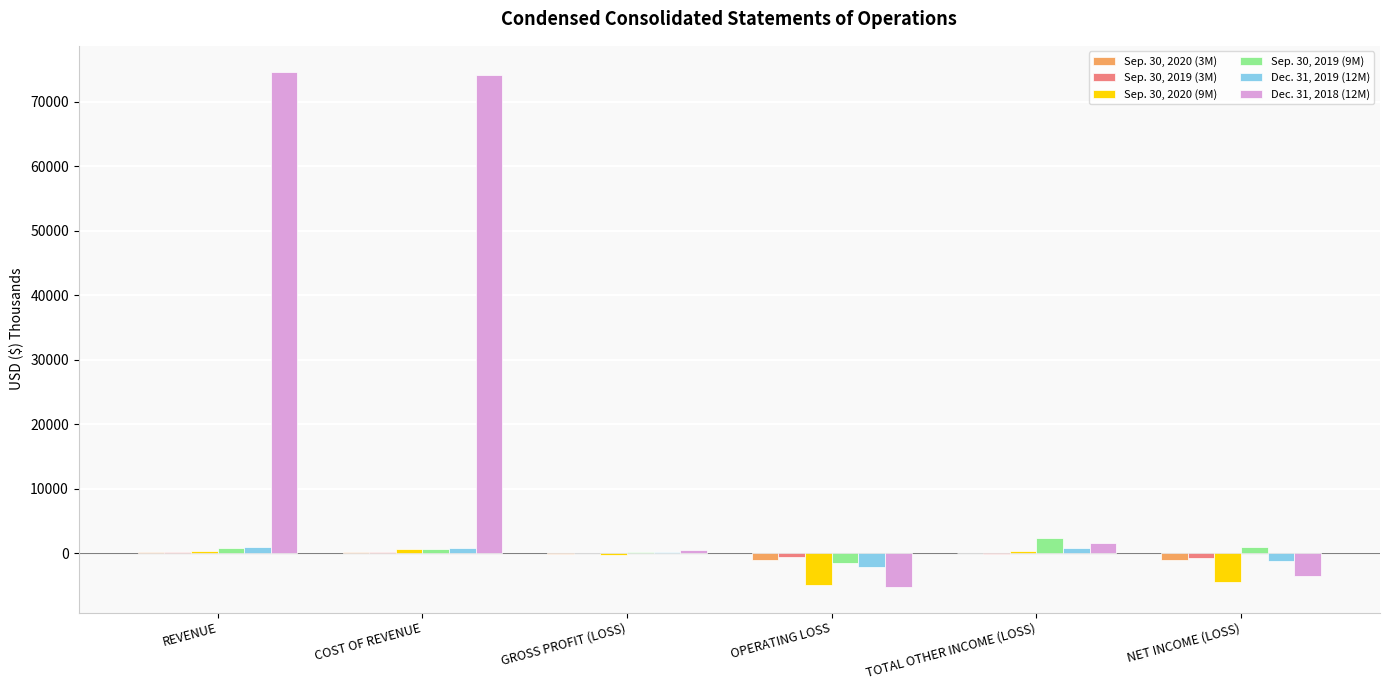

Is it true that Sep. 30, 2020 (9M) equals -4918 at OPERATING LOSS?

True